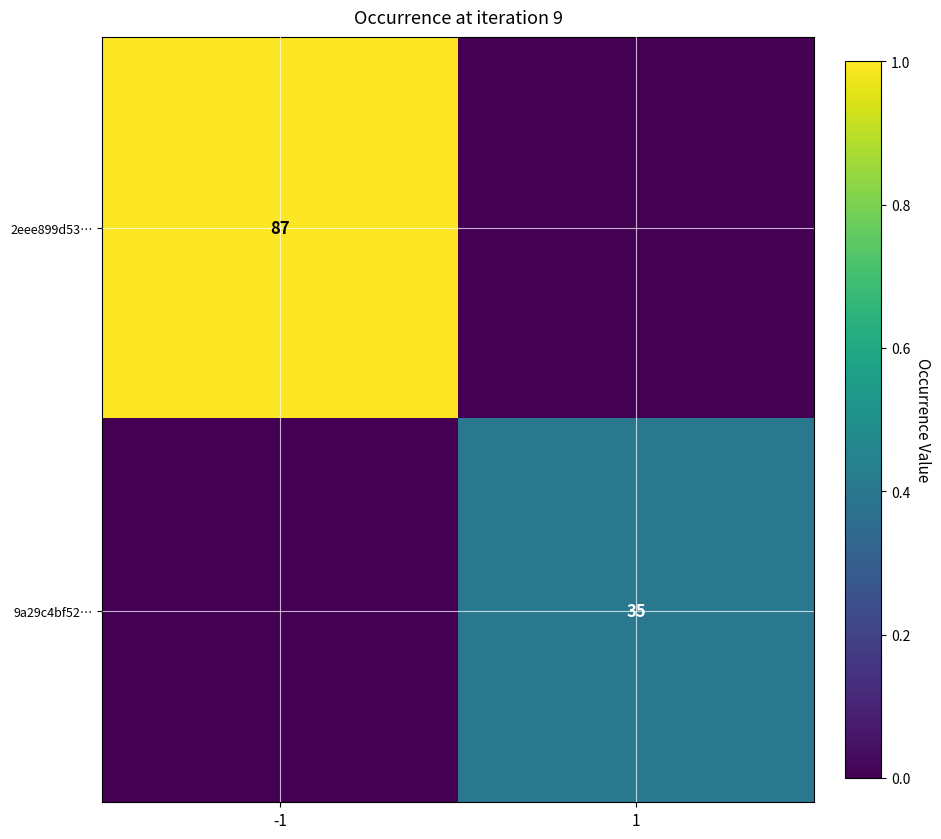

The value of 2eee899d53… at -1 is 44. True or false?

False